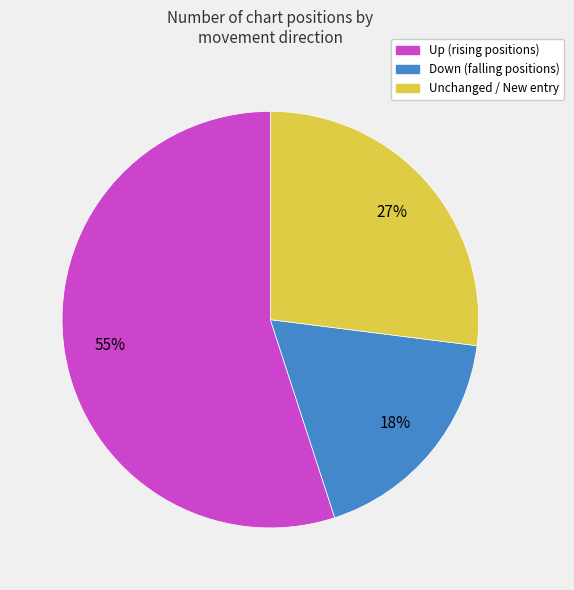

How many slices are in this pie chart?

3